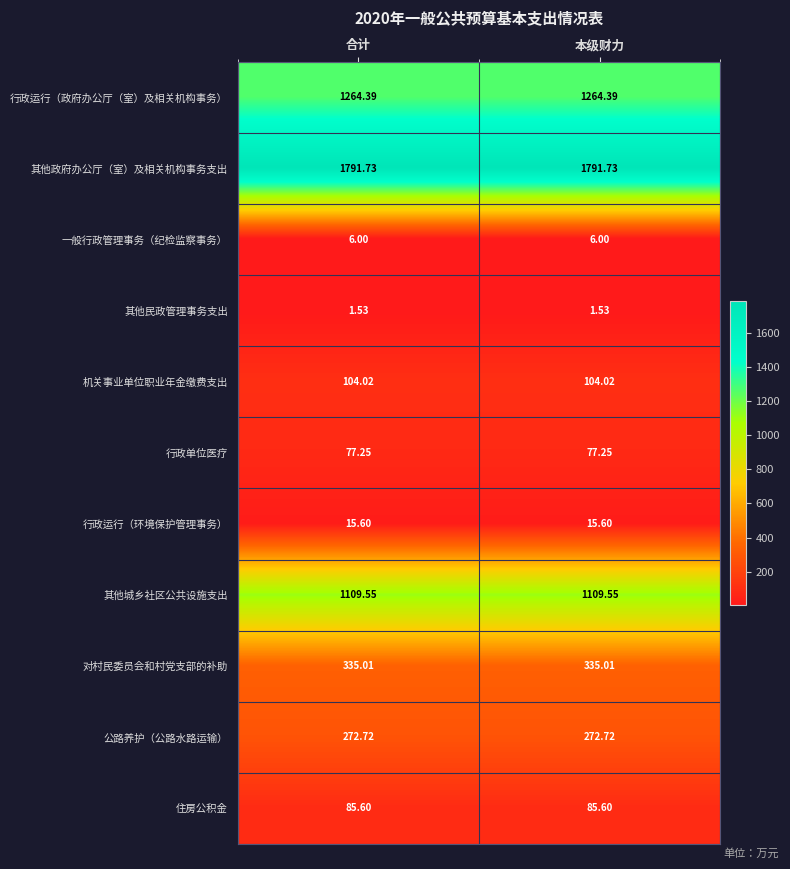

At 本级财力, list the series in order from smallest to largest.

其他民政管理事务支出, 一般行政管理事务（纪检监察事务）, 行政运行（环境保护管理事务）, 行政单位医疗, 住房公积金, 机关事业单位职业年金缴费支出, 公路养护（公路水路运输）, 对村民委员会和村党支部的补助, 其他城乡社区公共设施支出, 行政运行（政府办公厅（室）及相关机构事务）, 其他政府办公厅（室）及相关机构事务支出